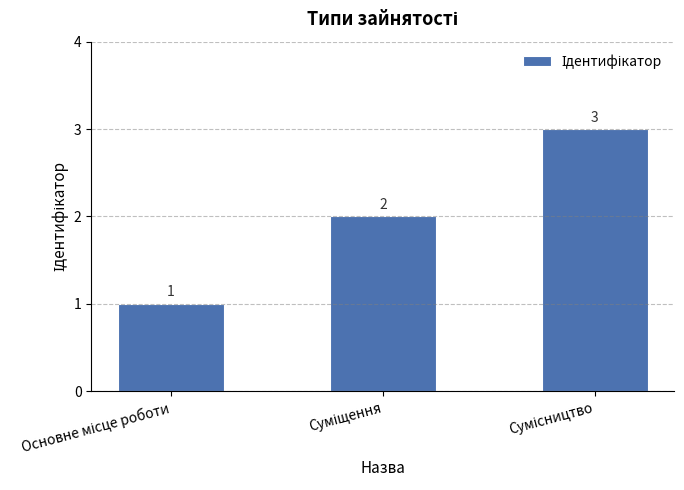

What is the greatest value displayed?

3